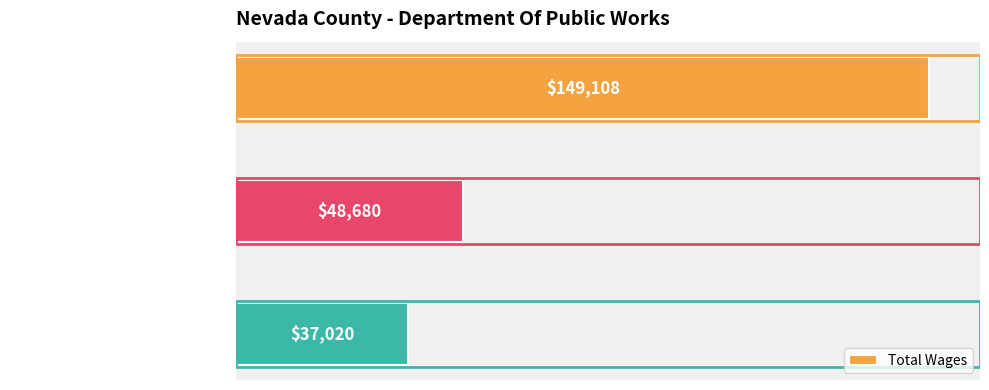

At which label is the value closest to 93064?

Administrative Assistant II